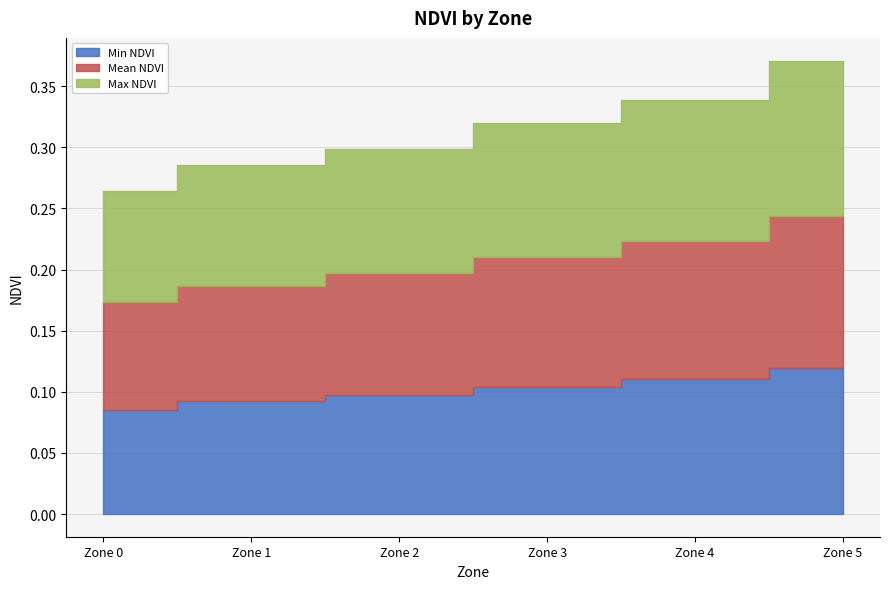

How many Max NDVI values are between 0 and 1?

6